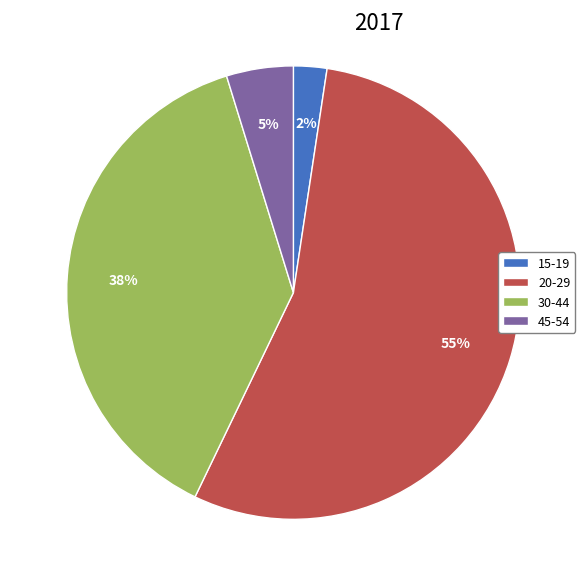

Between 30-44 and 15-19, which is larger?

30-44